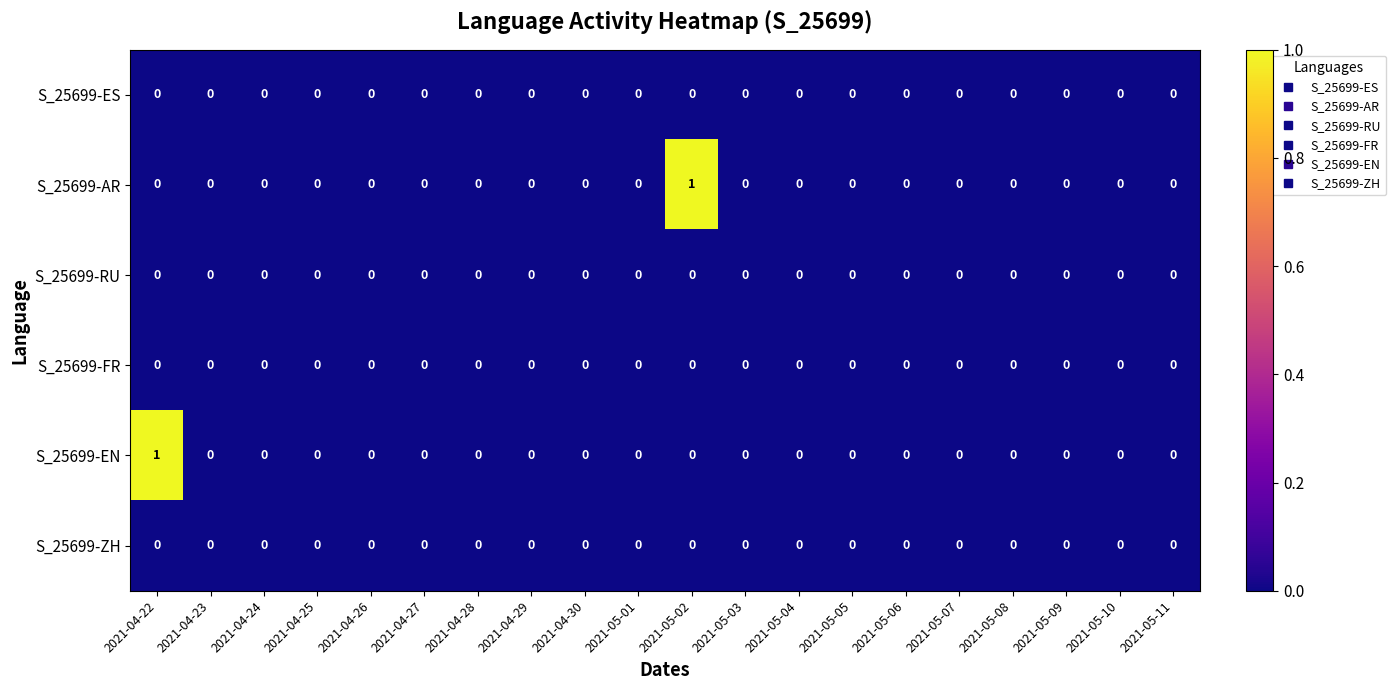

Is it true that S_25699-FR equals 0 at 2021-05-03?

True